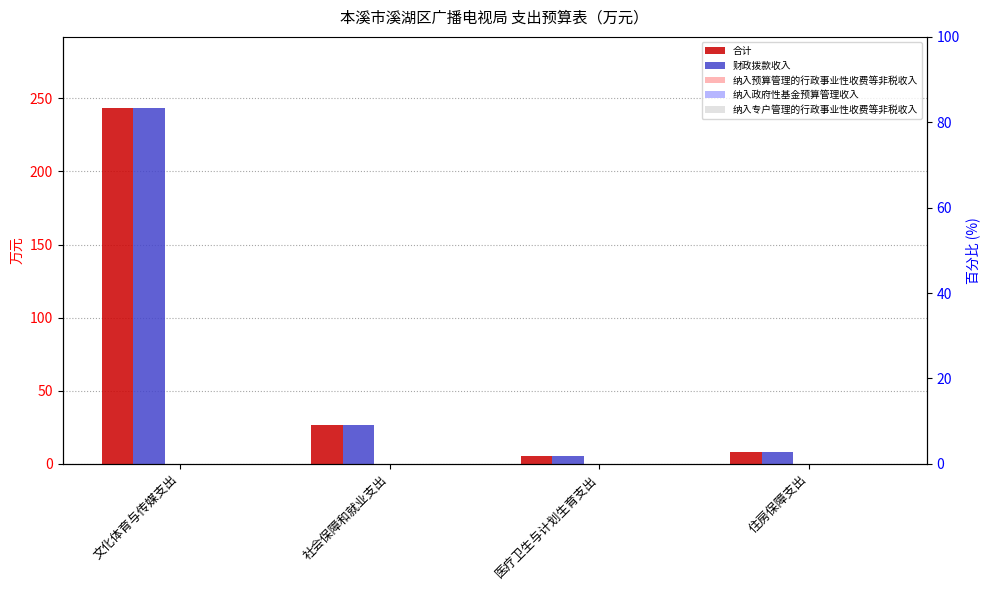

Are the bars horizontal?

No